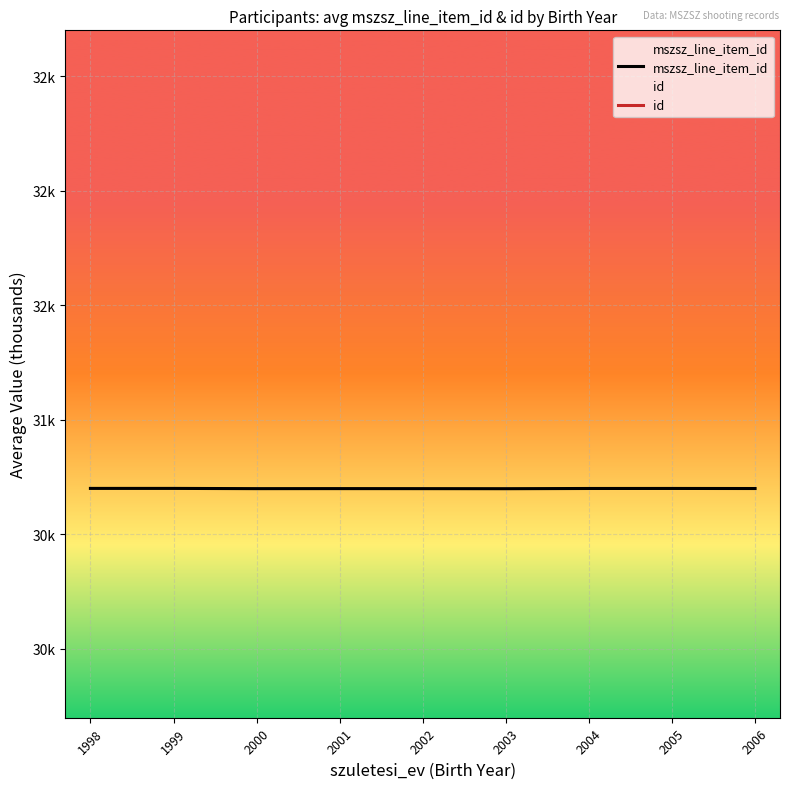

How many interior local peaks does the mszsz_line_item_id series have?

2